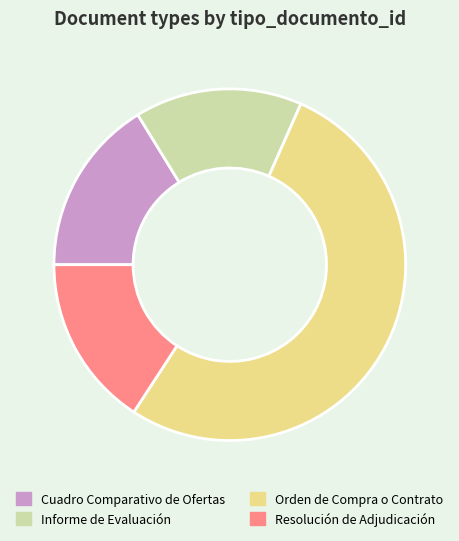

Approximately how many times larger is the value at Resolución de Adjudicación compared to Orden de Compra o Contrato?

0.3